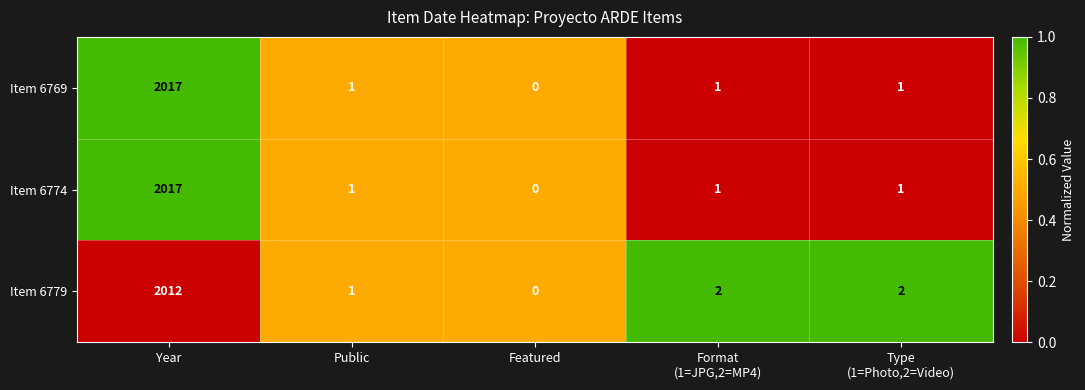

At which category is the sum across all series the highest?

Year